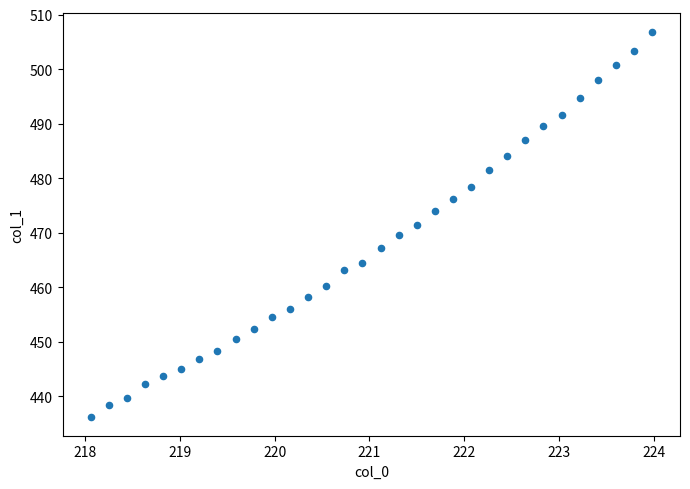

What is the range of X values (max minus min)?

5.9